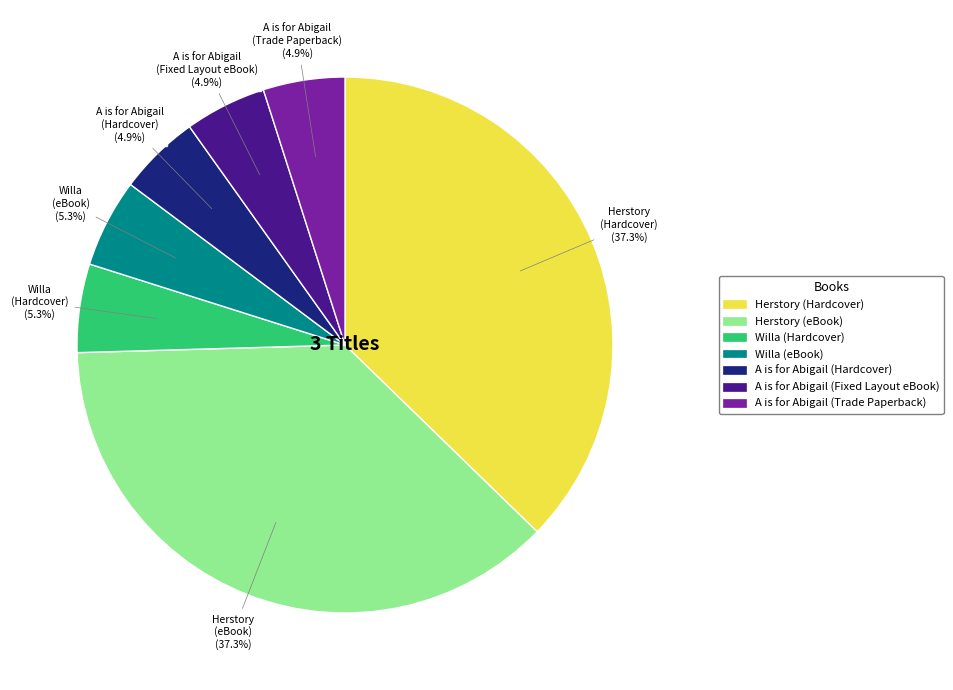

Does Willa (Hardcover) represent more than half of the total?

No